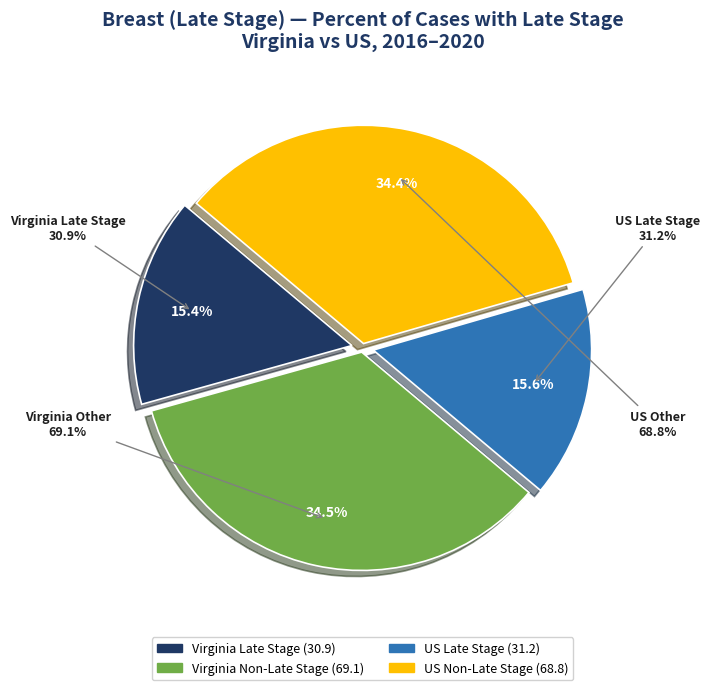

Which category has the smallest portion of the pie?

Virginia